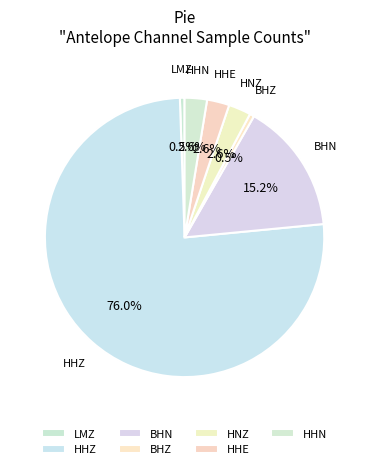

How many slices are in this pie chart?

7